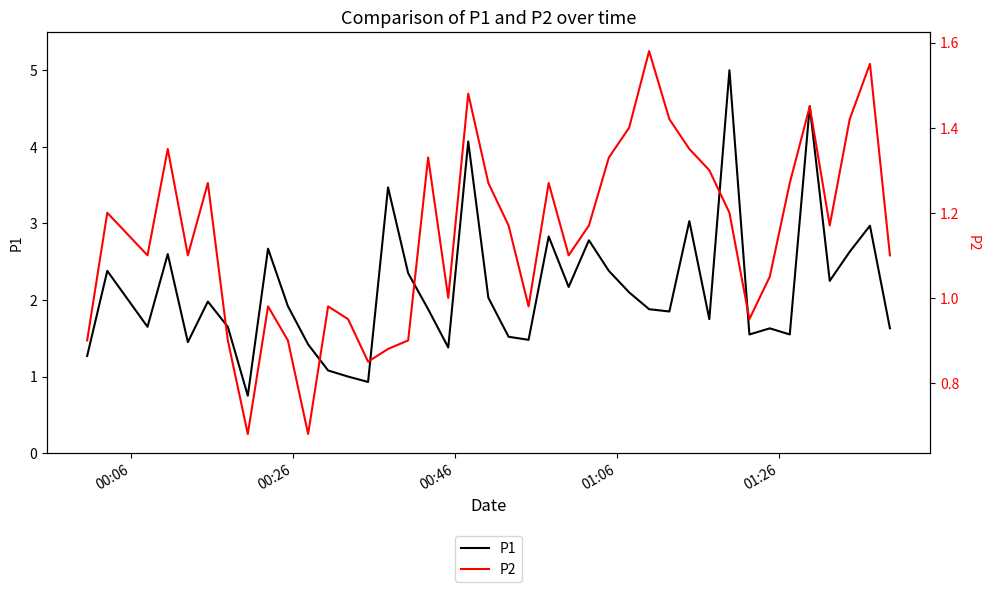

What is the maximum value for P1?

5.0